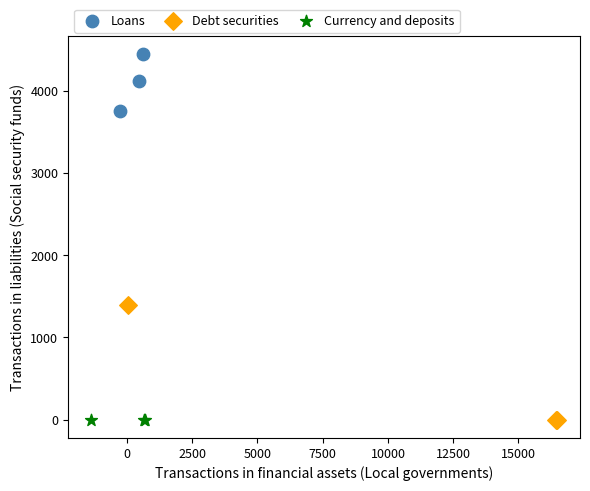

Which series contains the highest Y value?

Loans